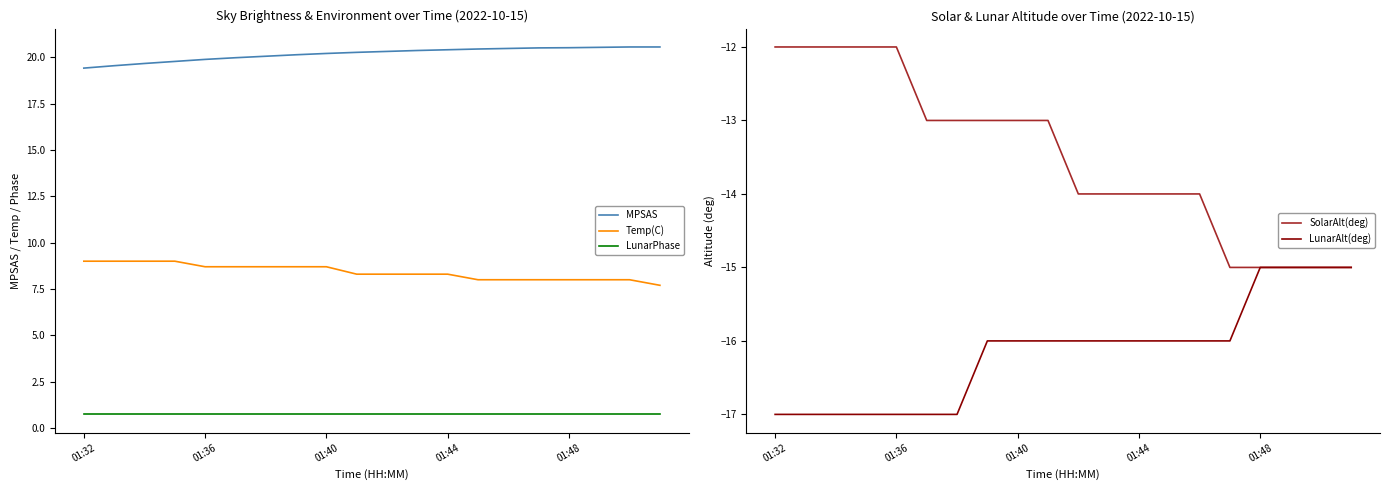

How many data points in Temp(C) are above 8?

13